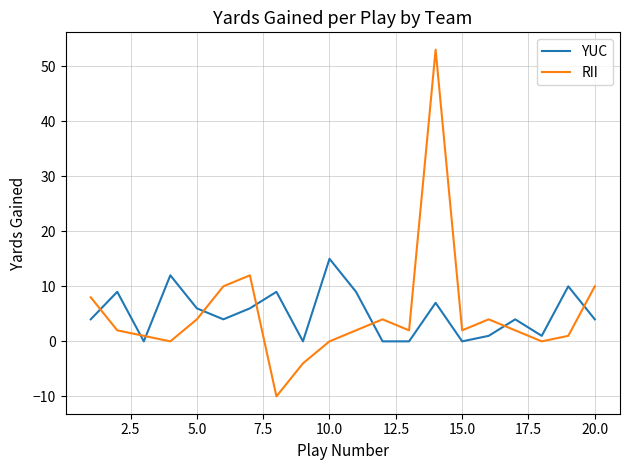

True or false: RII and YUC intersect in this chart.

True